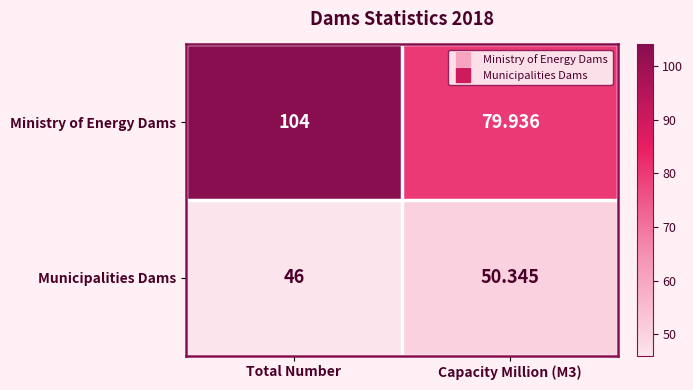

At which category is the sum across all series the highest?

Total Number